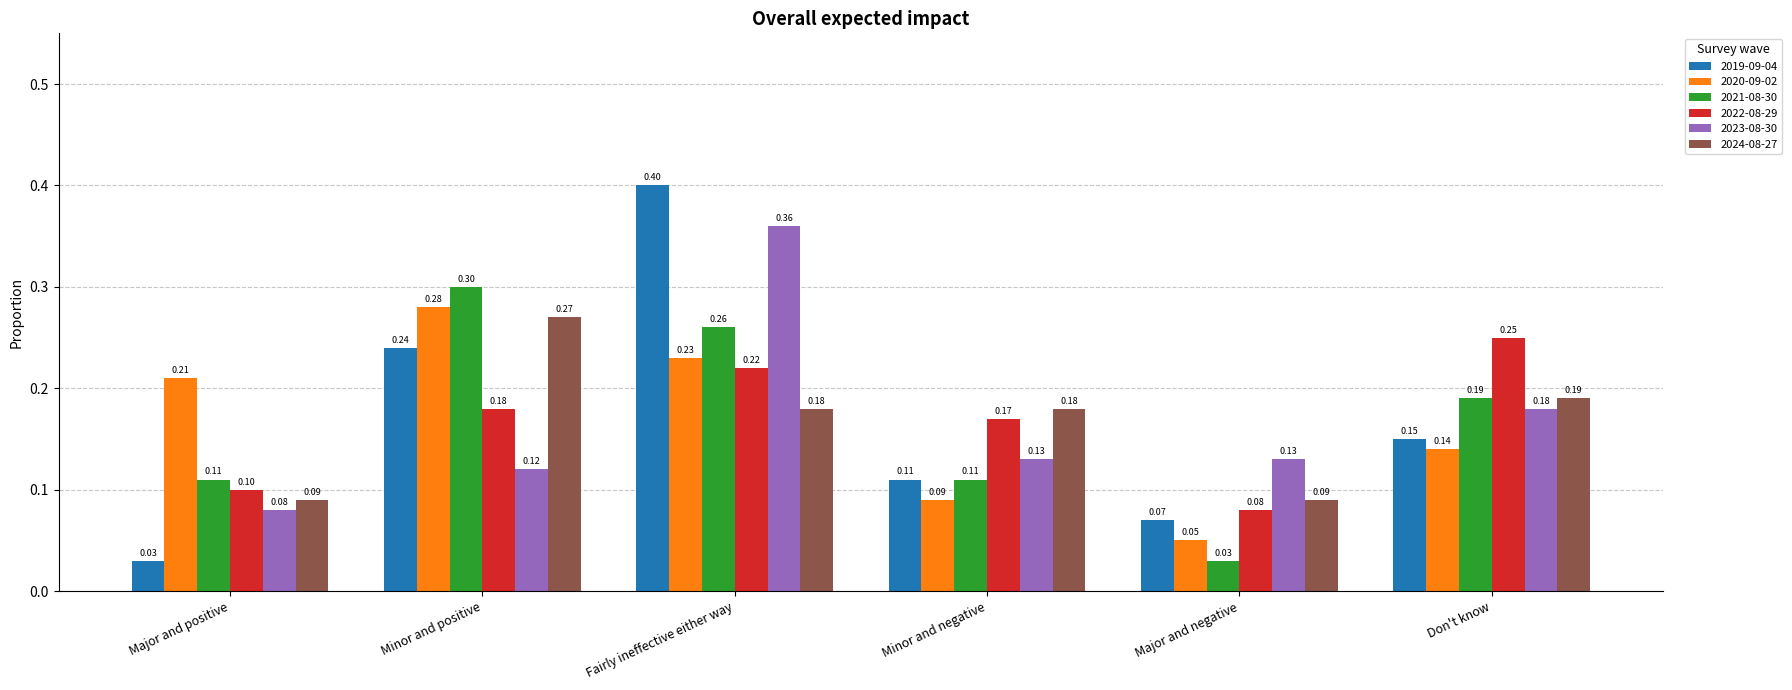

What is the label of the 6th bar from the left?

Don't know